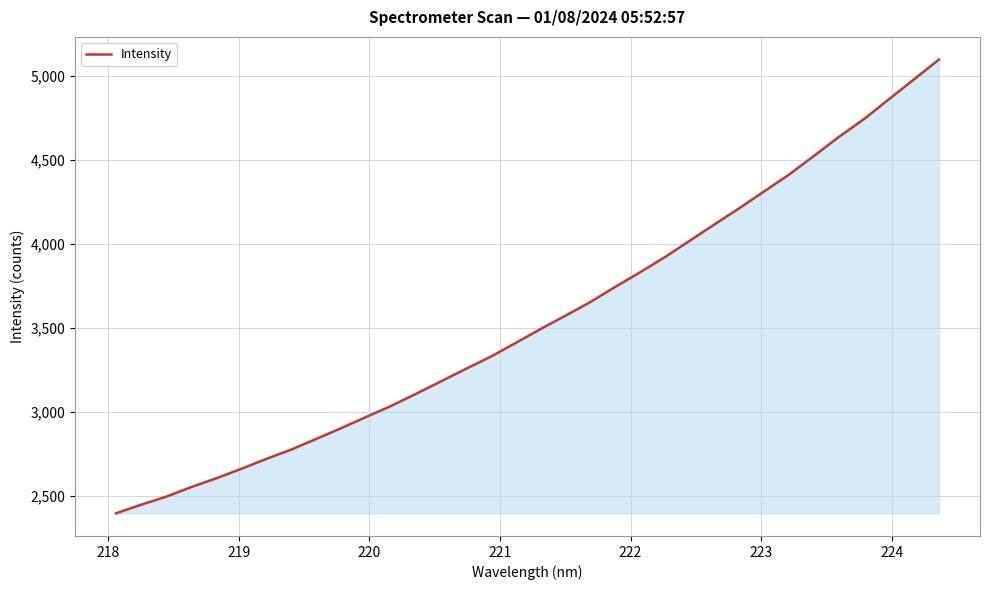

What is the greatest value displayed?

5098.7